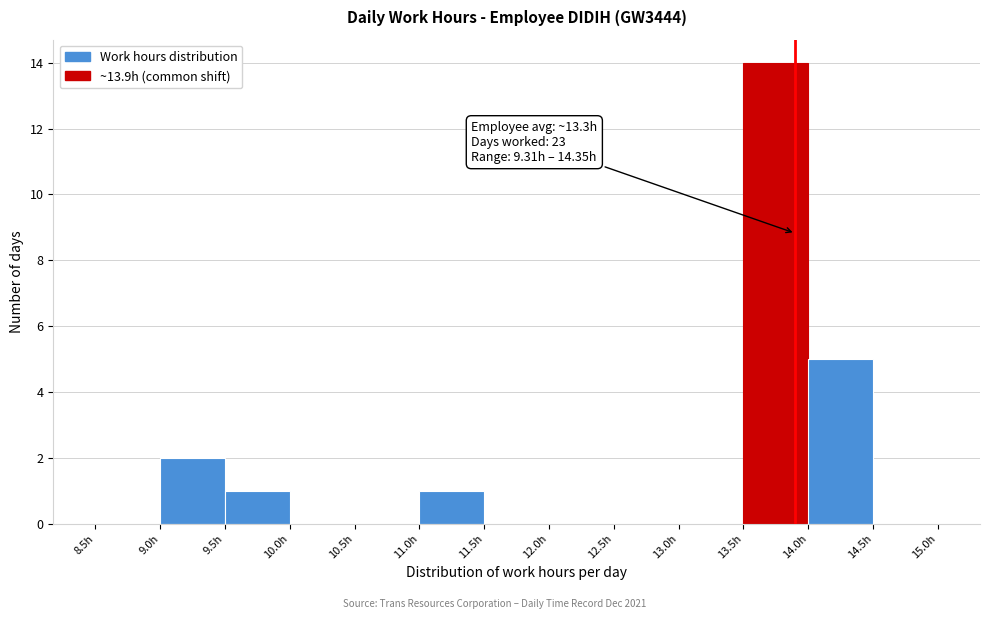

Over which range of the x-axis is the bar tallest?

13.5 to 14.0